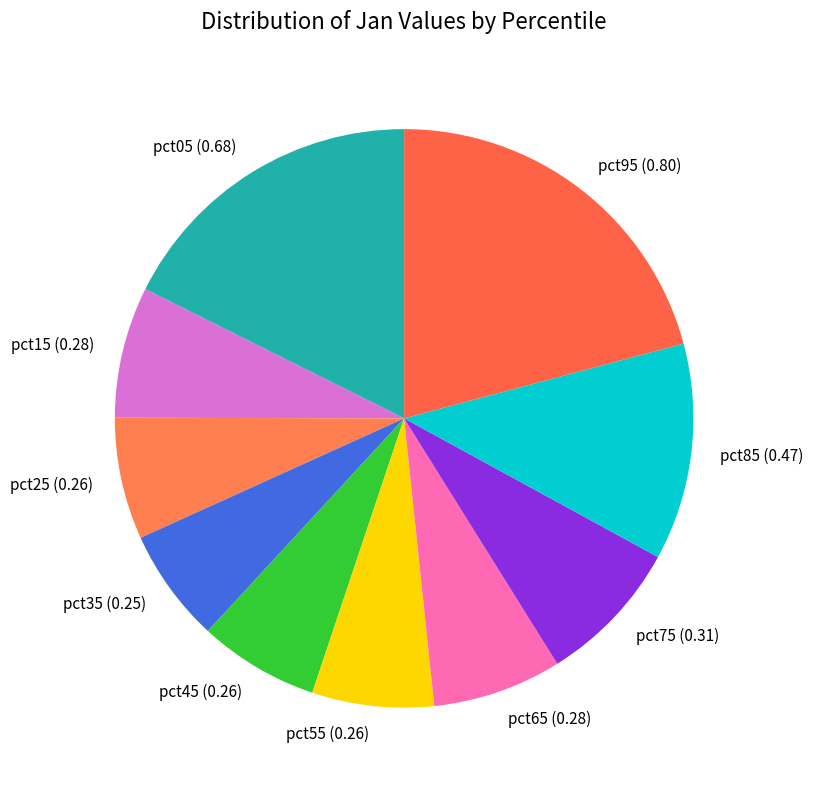

What is the largest slice in the pie chart?

pct95